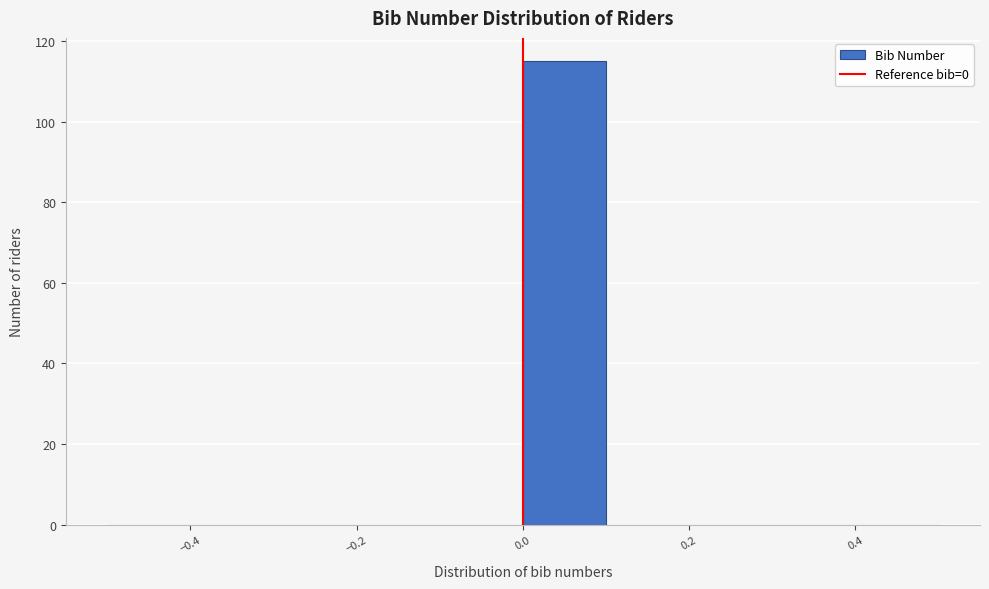

Over which range of the x-axis is the bar tallest?

0.0 to 0.1